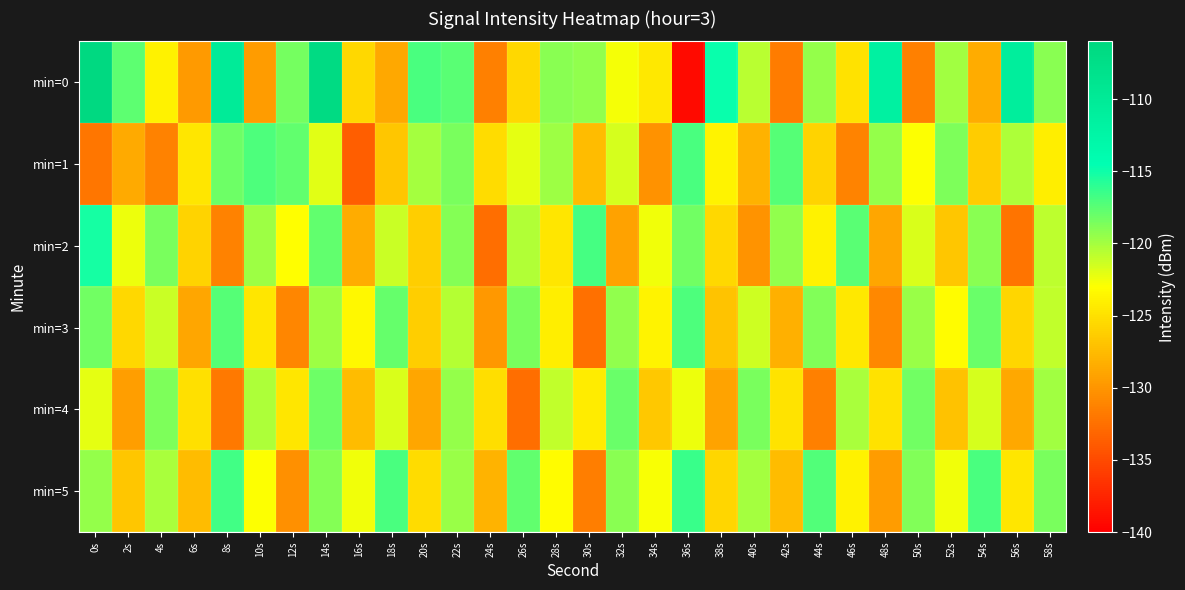

Which series has the widest spread of values?

min=0